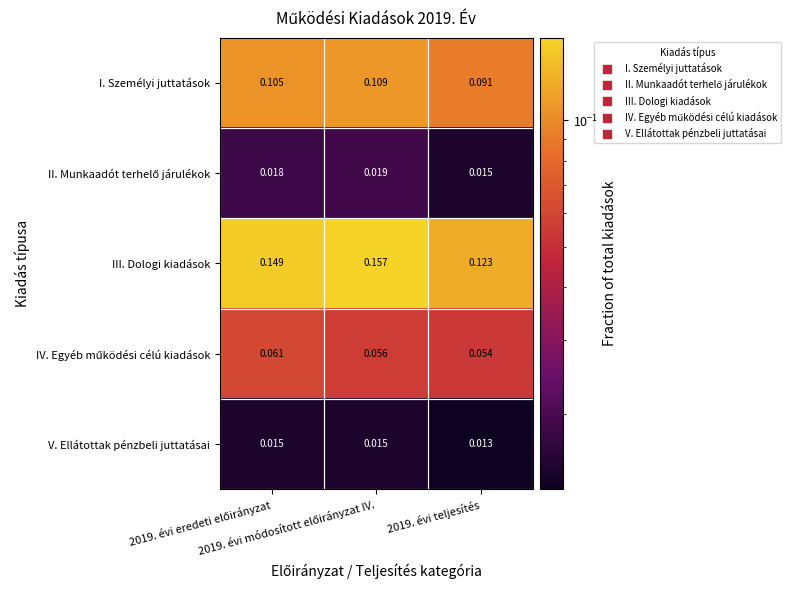

Which series has the largest total across all categories?

III. Dologi kiadások